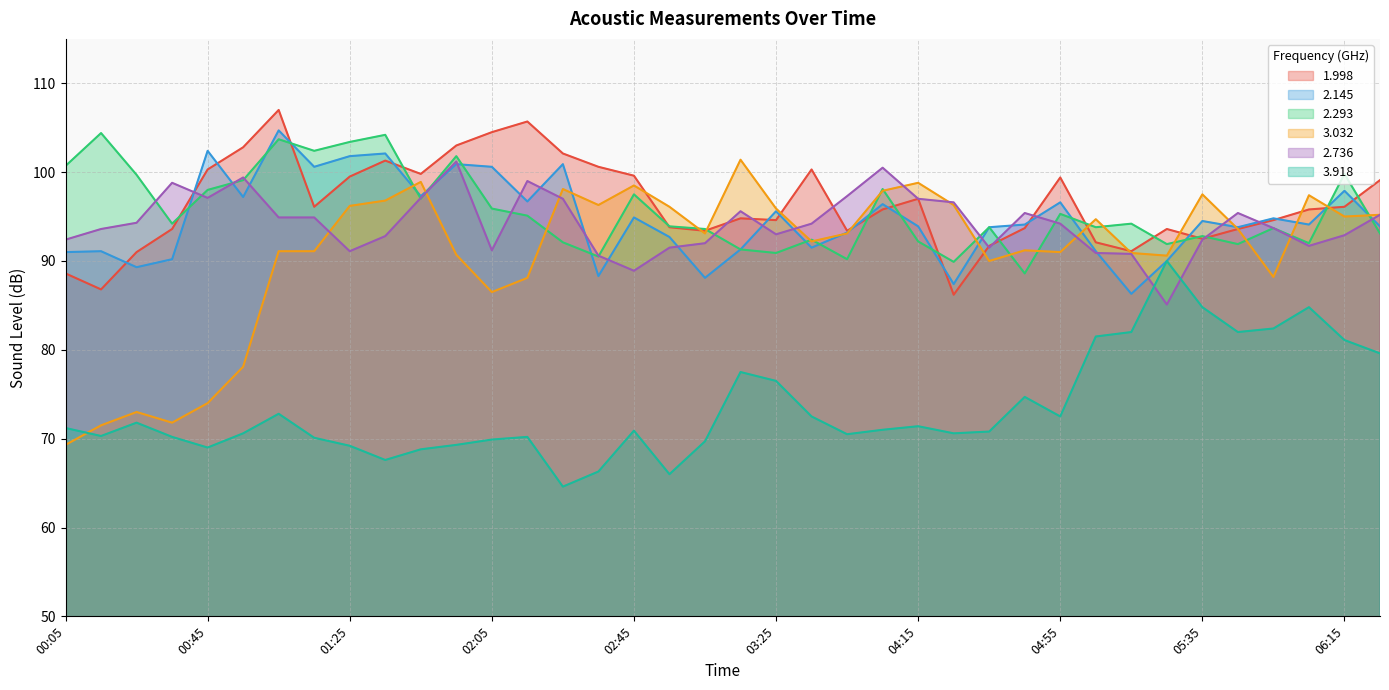

What is the value of the 2.293 point at the 37th from the left?

99.8